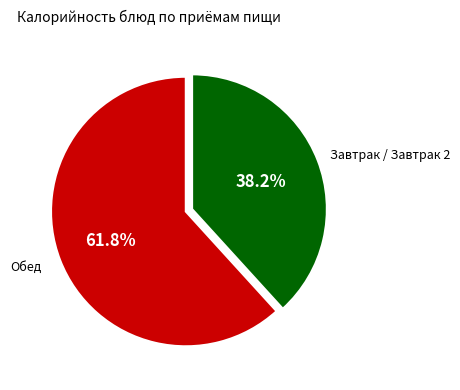

Does any single category account for the majority?

Yes